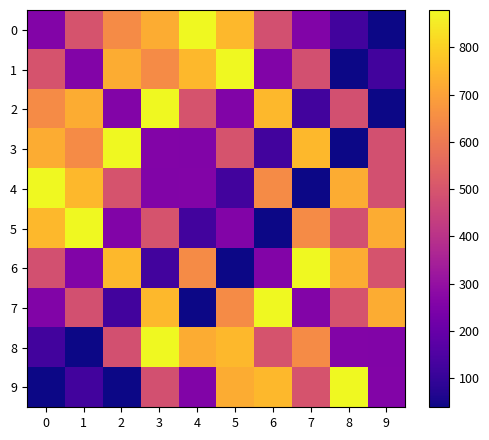

Between 7 and 3, which is larger?

3